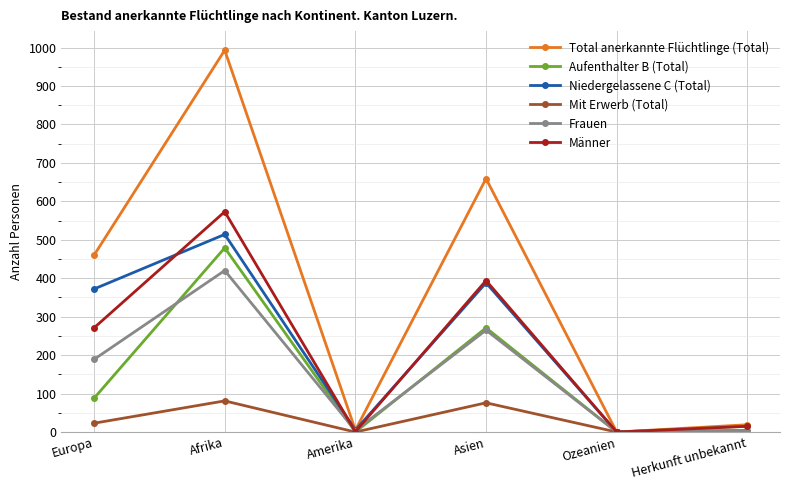

At how many categories does at least one series exceed 620?

2